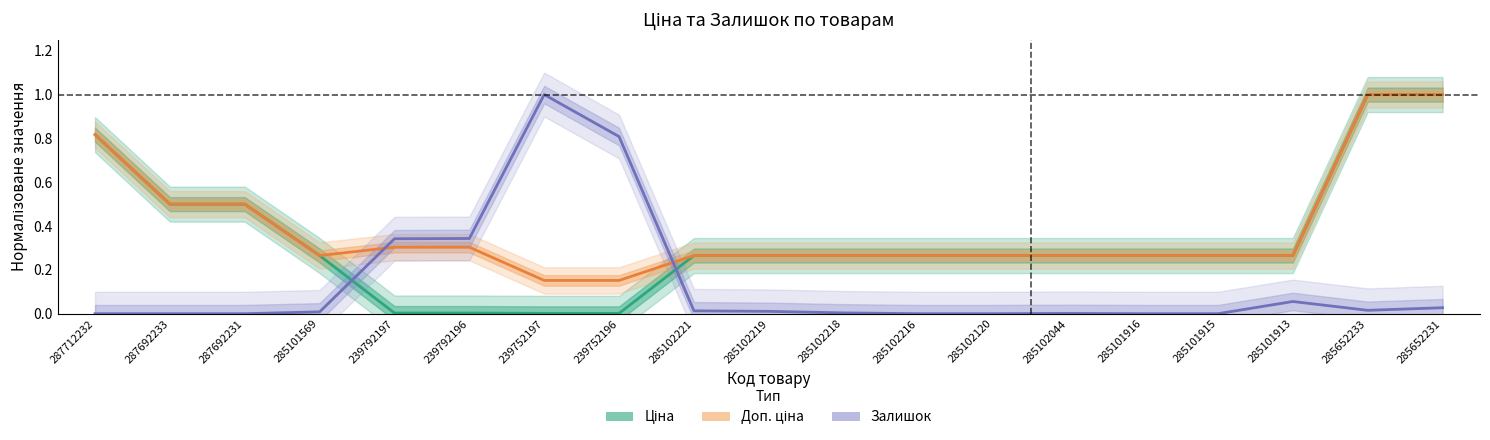

What are all the series names shown in the legend?

Ціна, Доп. ціна, Залишок